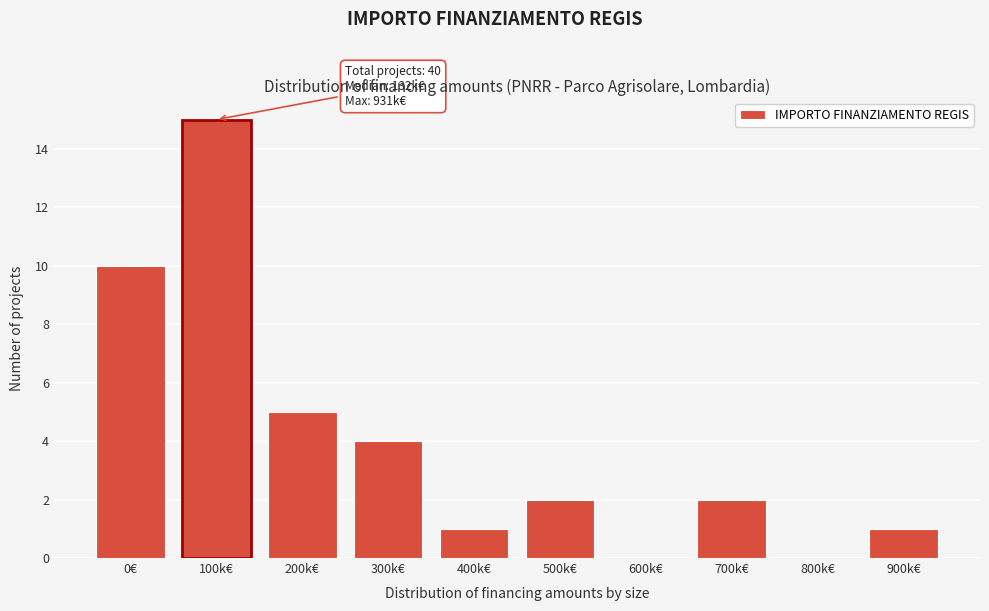

Reading left to right, what are all the values shown in this chart?

0€=10	100k€=15	200k€=5	300k€=4	400k€=1	500k€=2	600k€=0	700k€=2	800k€=0	900k€=1